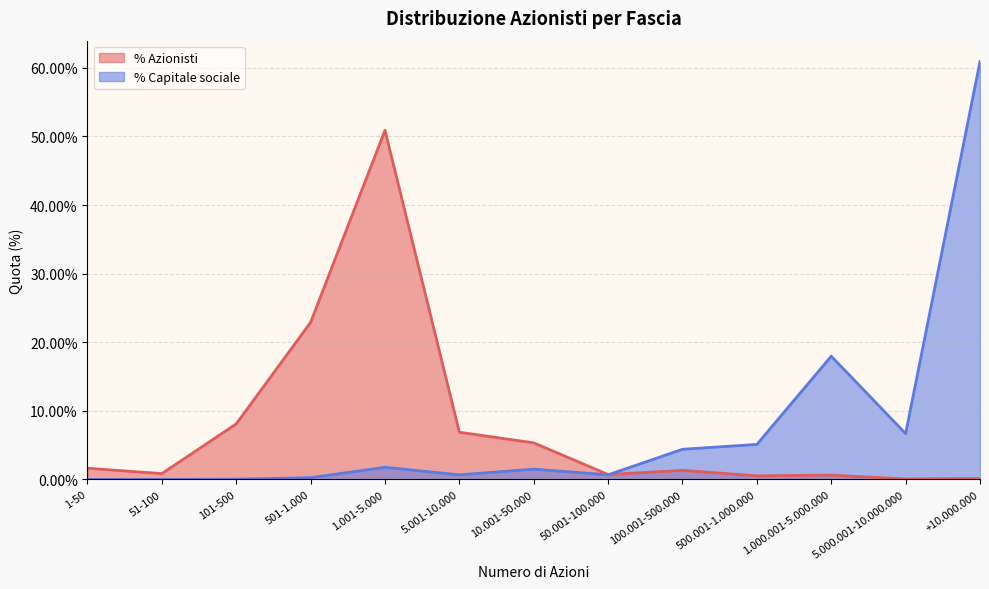

What is the difference between the maximum and minimum values in the % Azionisti series?

0.5